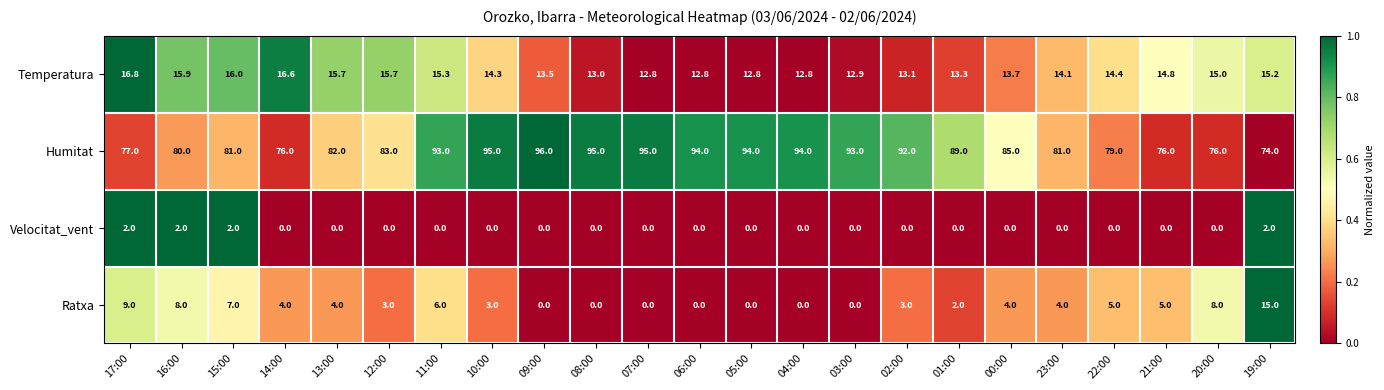

What is the difference between the maximum and minimum values in the Velocitat_vent series?

2.0